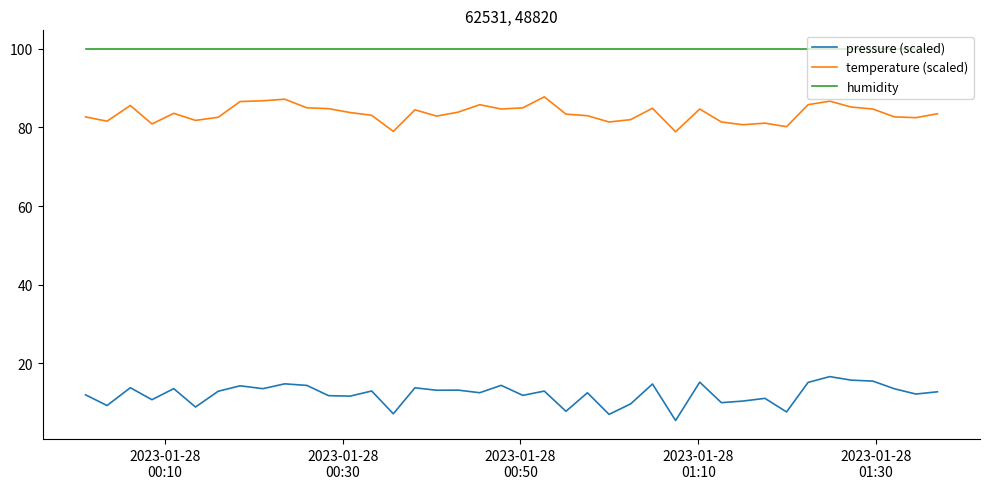

Rank the series by their maximum value, from lowest to highest.

pressure (scaled), temperature (scaled), humidity